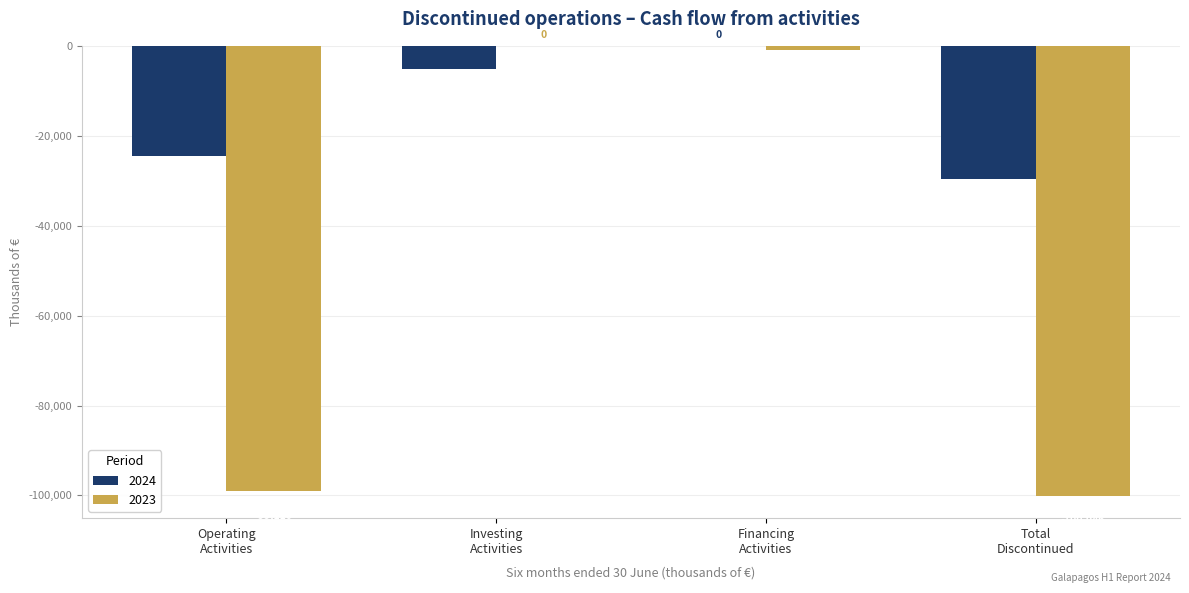

Which series has the largest total across all categories?

2024